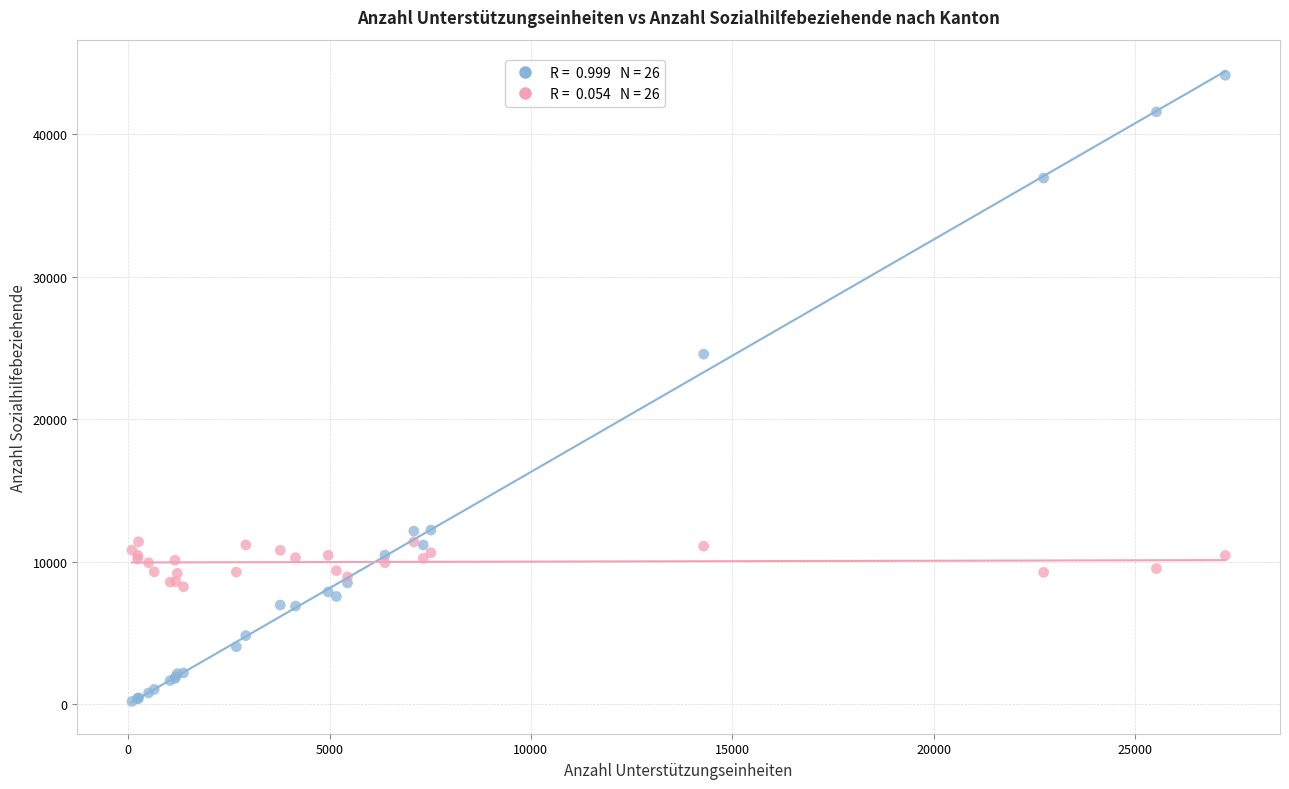

Across all series, what Y value is closest to 22167?

24567.0